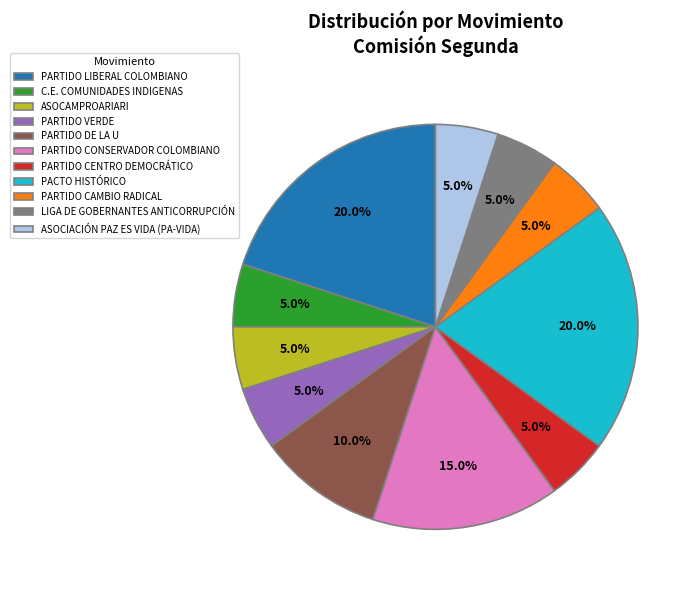

Approximately how many times larger is the value at PARTIDO CENTRO DEMOCRÁTICO compared to PARTIDO CONSERVADOR COLOMBIANO?

0.3